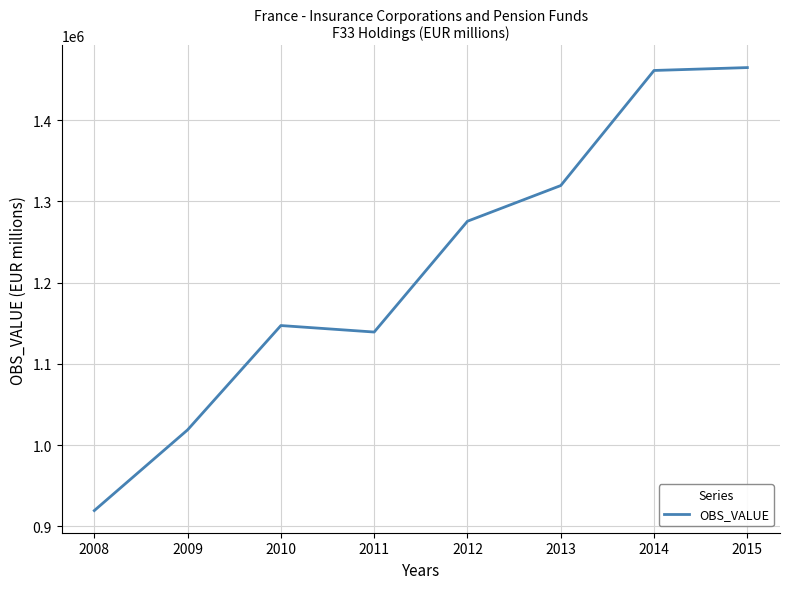

Where is the first local minimum?

2011